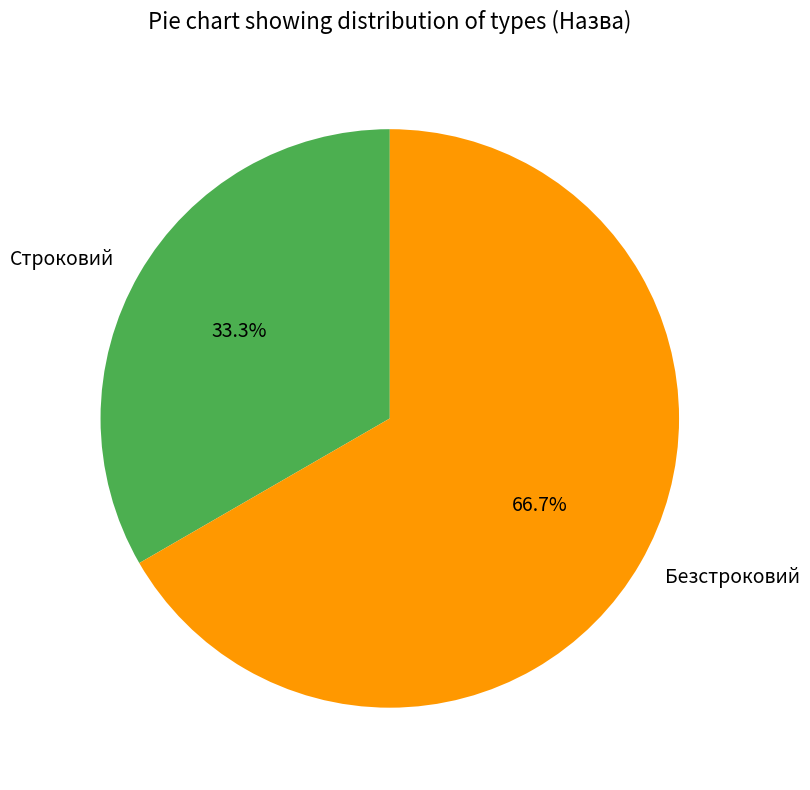

To the nearest percent, what is the average slice percentage?

50%